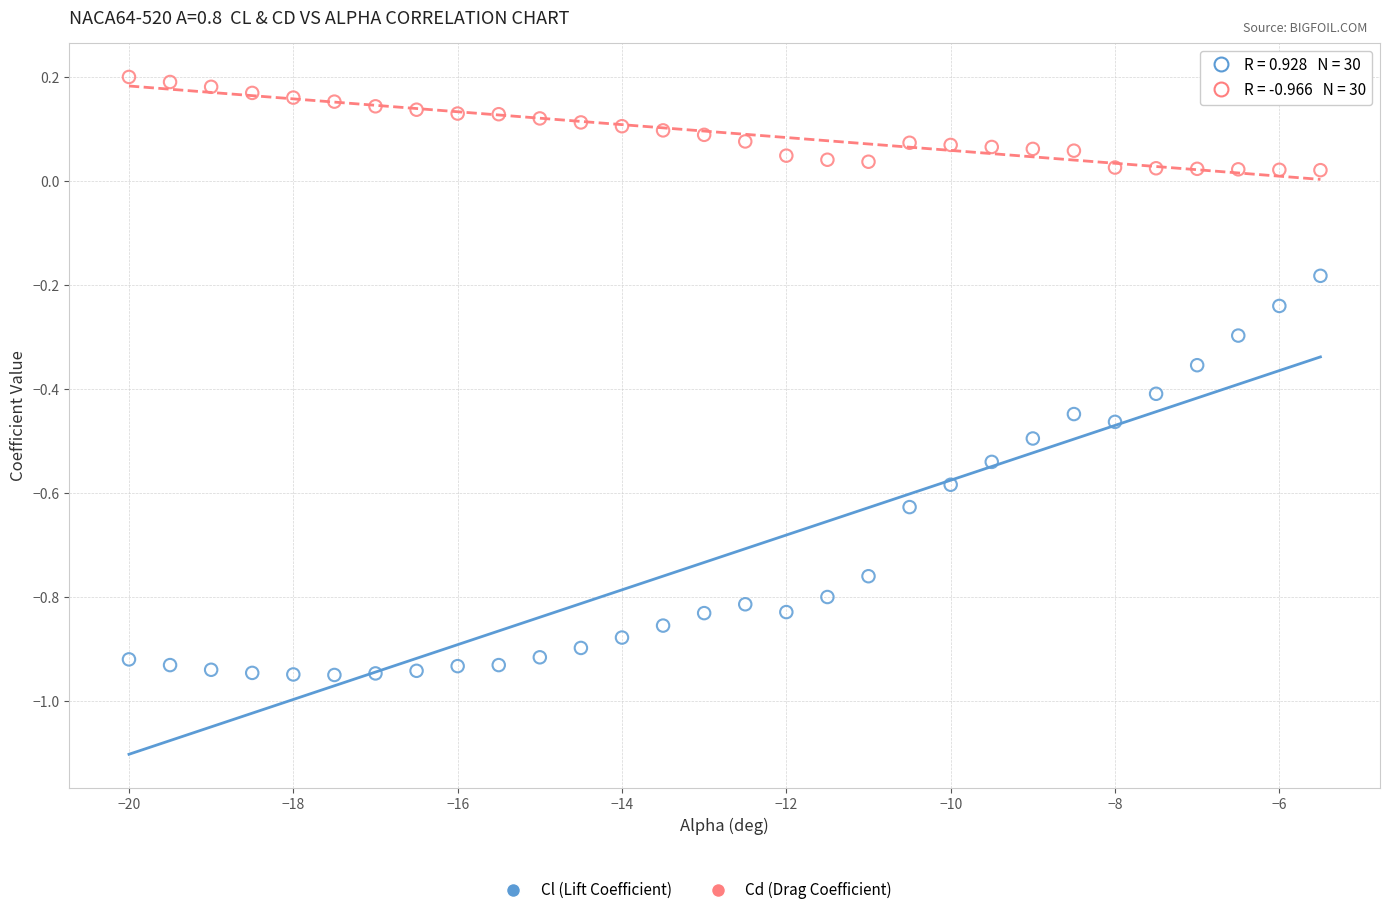

Across all data points, what is the range of X values (max minus min)?

14.5